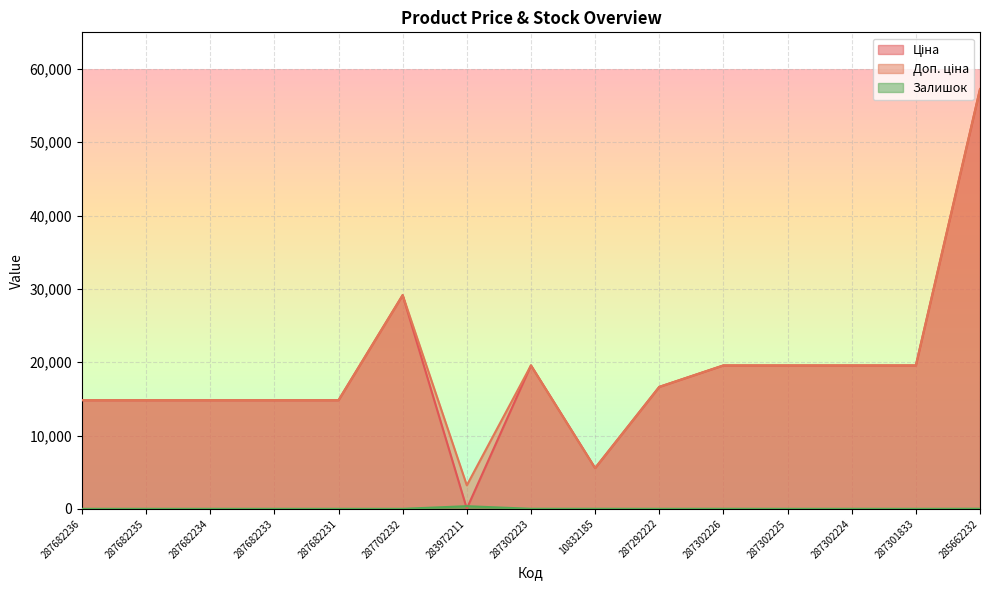

Which series has the largest total across all categories?

Доп. ціна